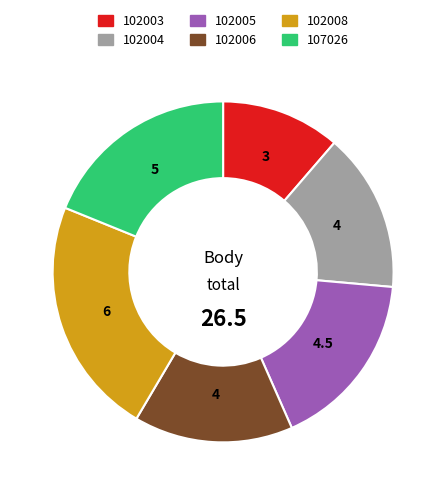

How many segments does this pie chart have?

6